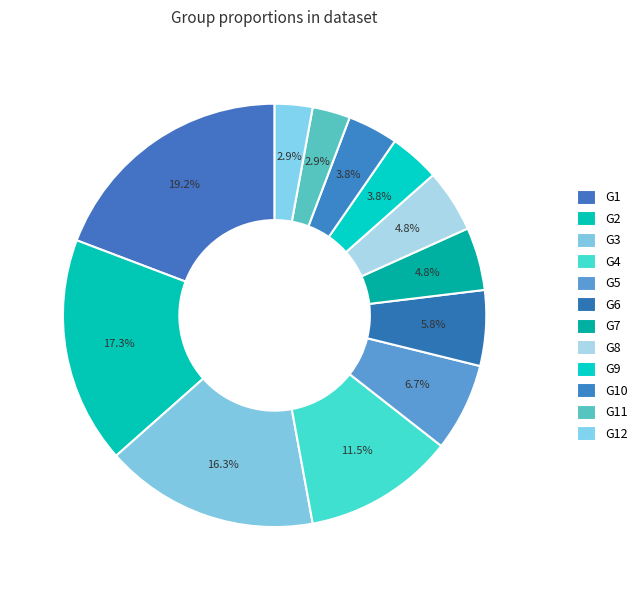

How much of the chart is everything except G10?

96.2%